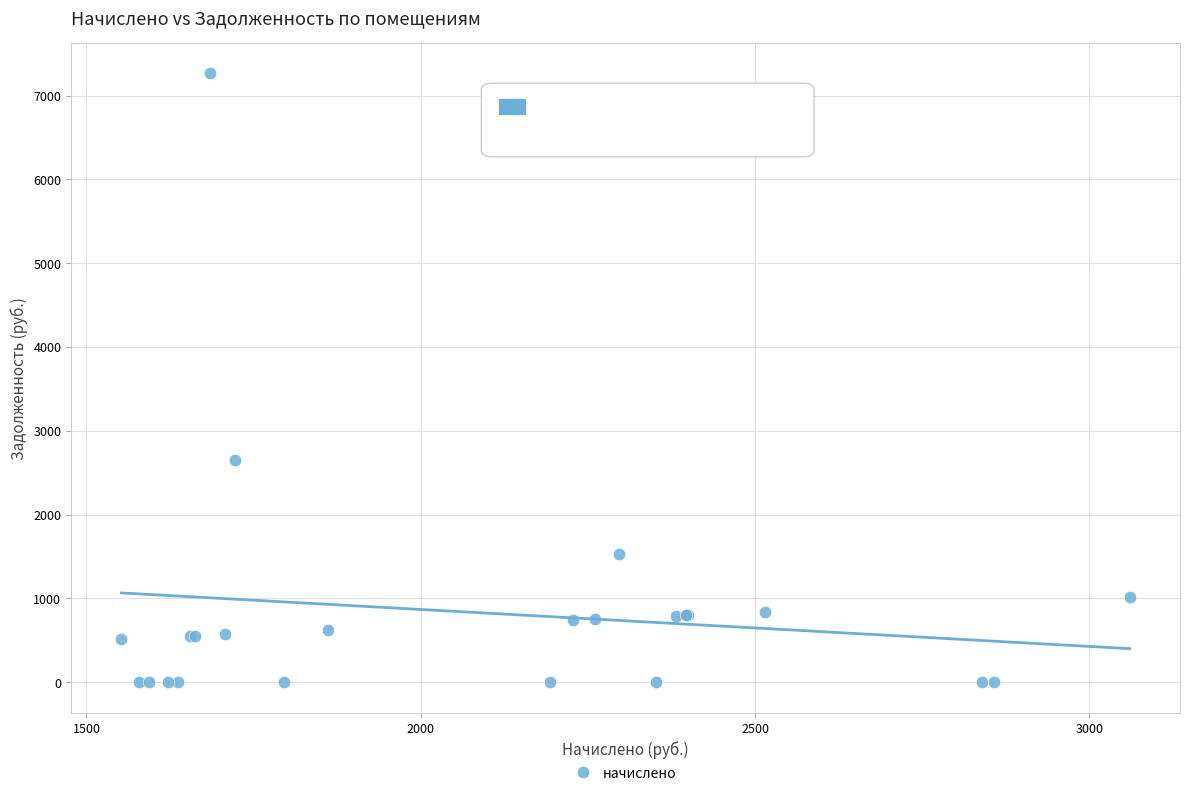

What Y value in the scatter plot is closest to 3632?

2649.1